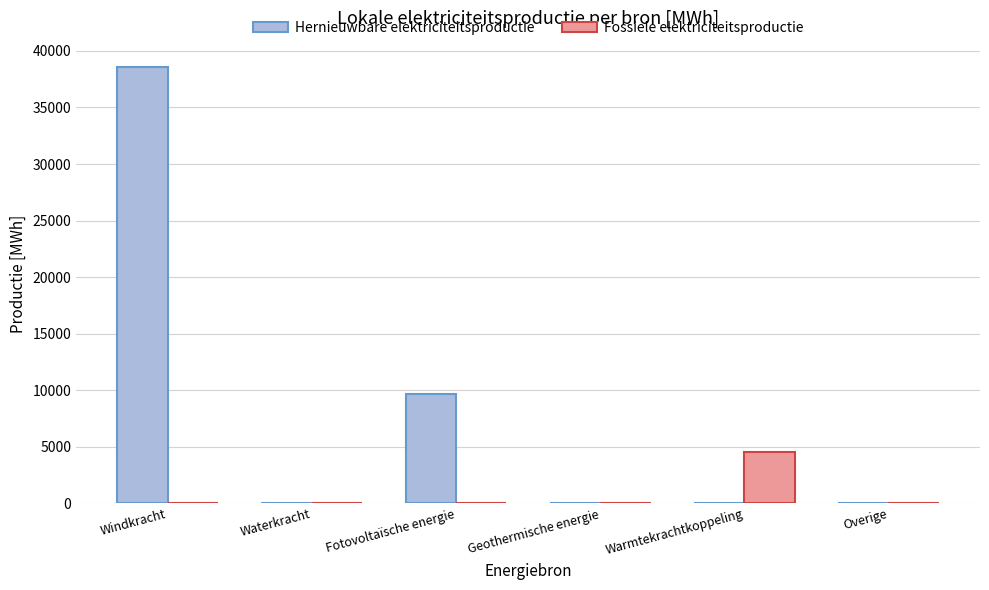

At which label does Hernieuwbare elektriciteitsproductie first exceed 53?

Windkracht